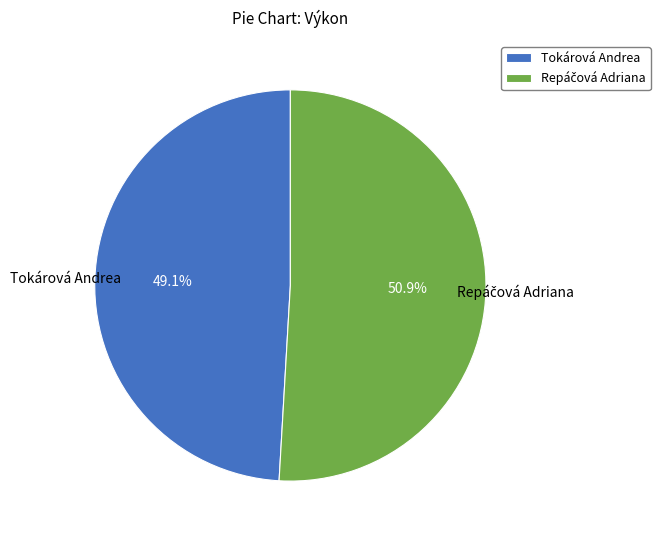

What percentage is the Tokárová Andrea slice, to the nearest percent?

49%